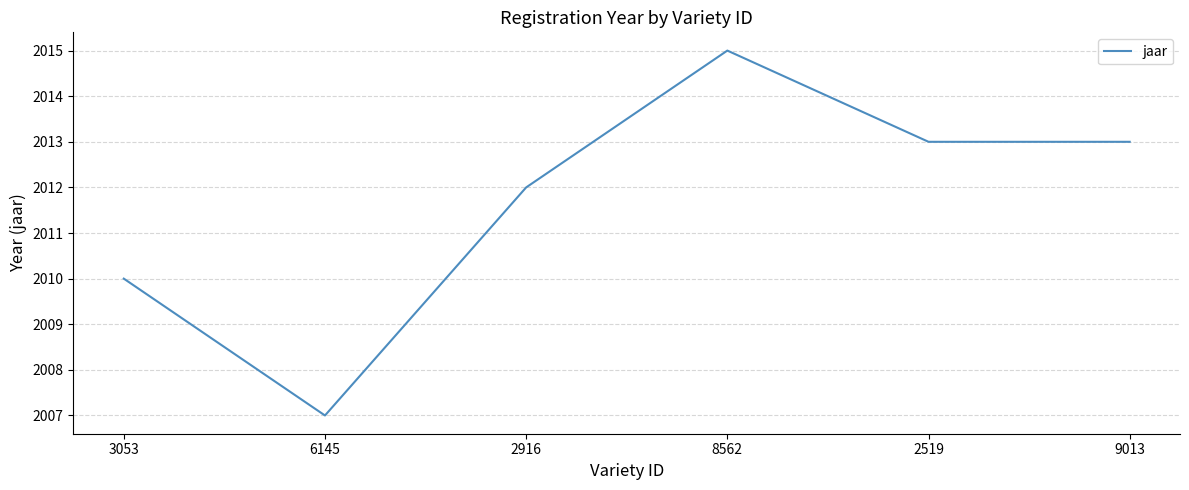

True or false: the data shows 2015 at 8562.

True